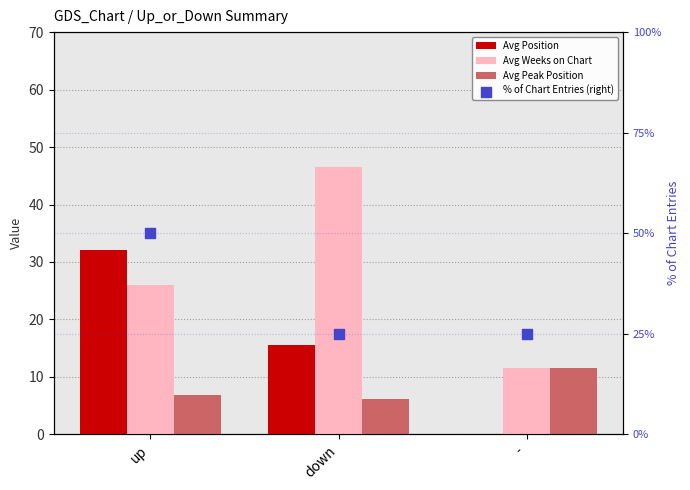

Which series has the largest total across all categories?

% of Chart Entries (right)